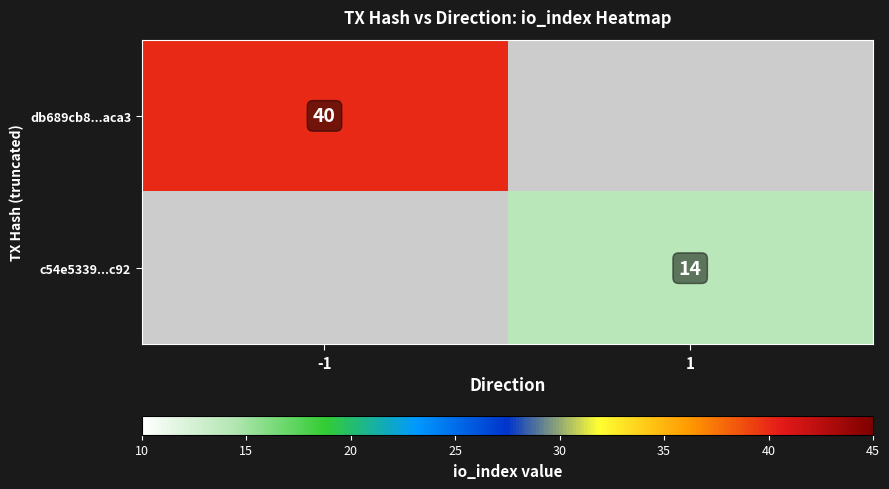

The db689cb8...aca3 series shows 57 at -1. True or false?

False